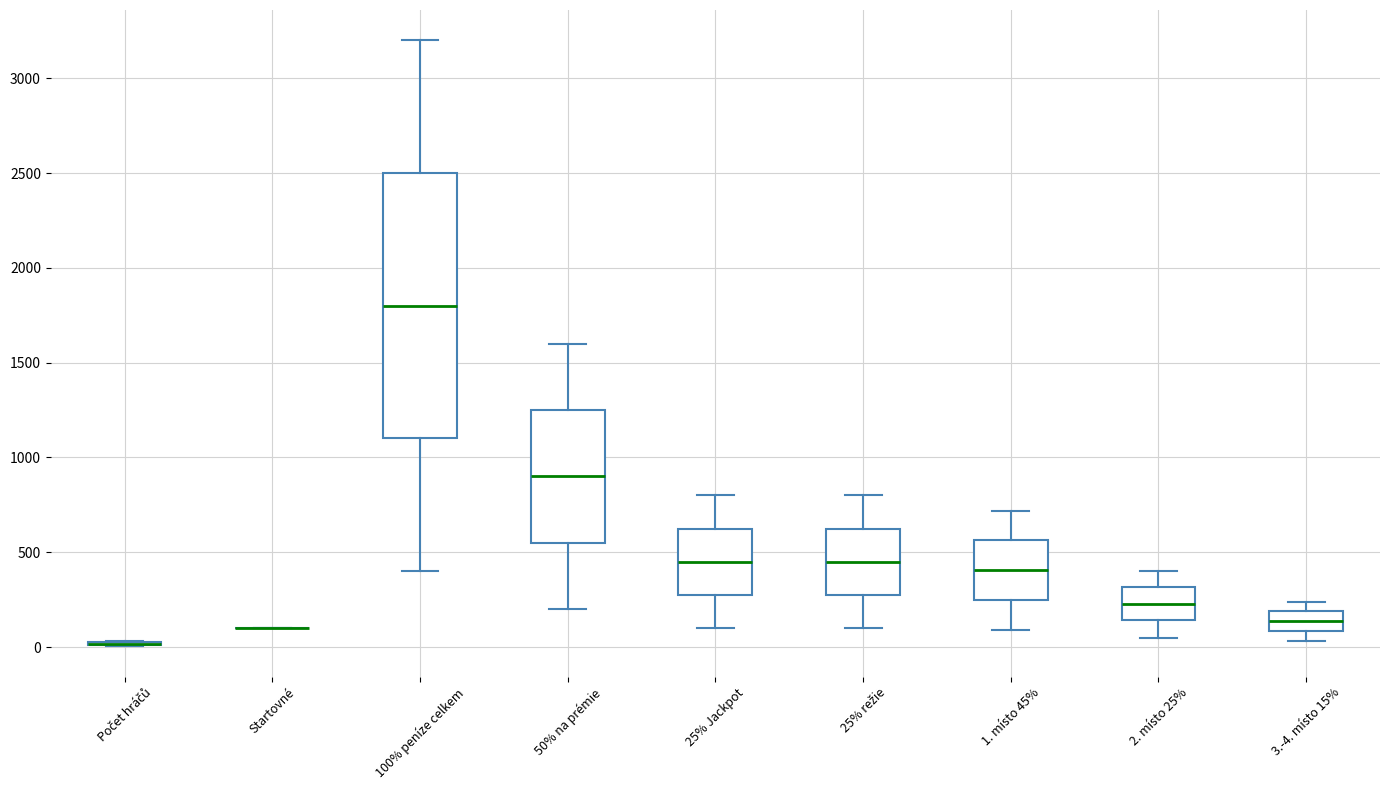

Comparing the boxes themselves (not the whiskers), which one is the tallest?

100% peníze celkem